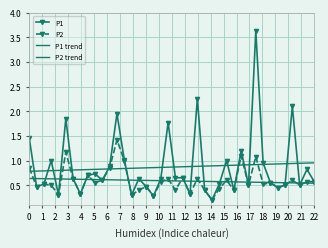

What is the value of the P2 point at the 32nd from the left?

1.1